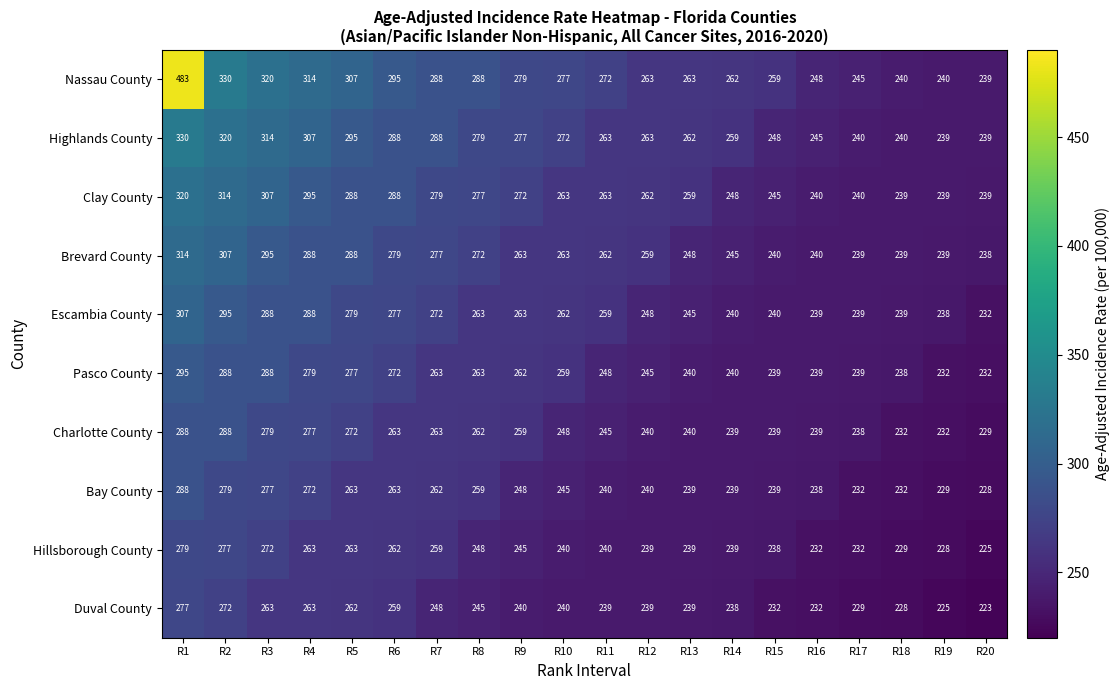

What is the smallest value displayed?

223